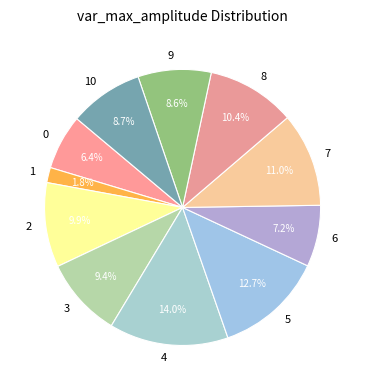

Which category has the biggest portion of the pie?

4